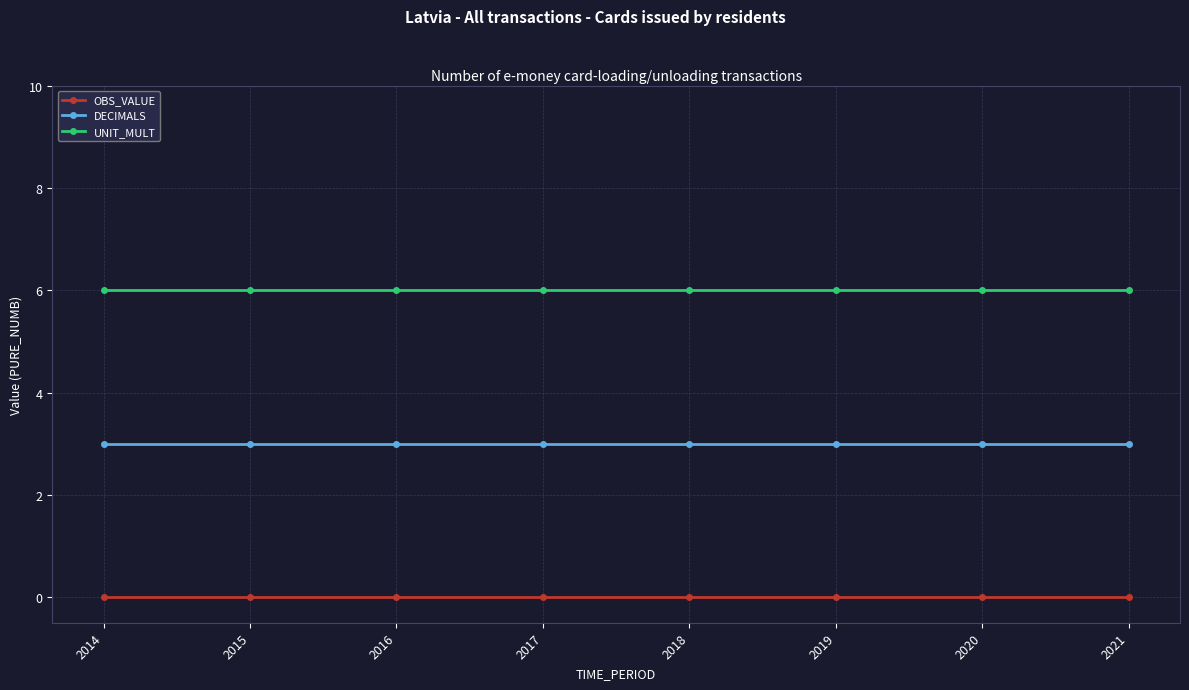

What is the maximum value shown in the chart?

6